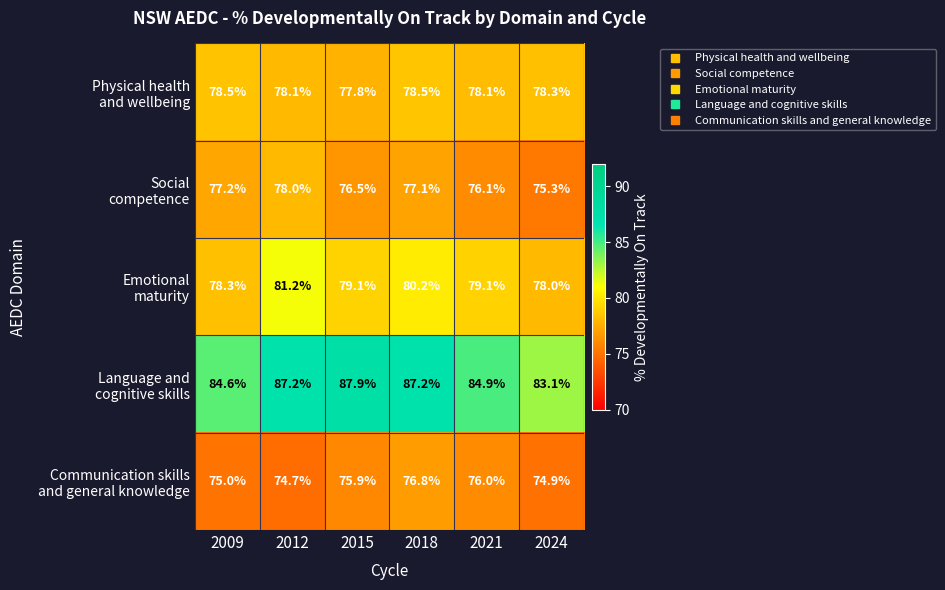

What is the greatest value displayed?

87.9